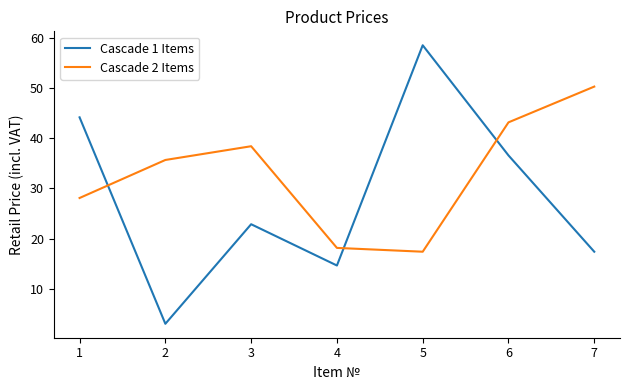

Between 1 and 5, which series saw the biggest shift?

Cascade 1 Items